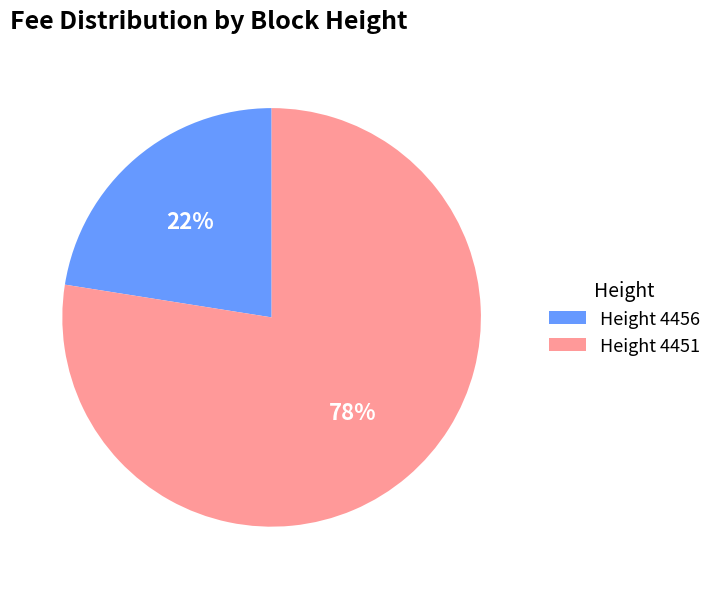

Rank the categories by value from lowest to highest.

Height 4456, Height 4451